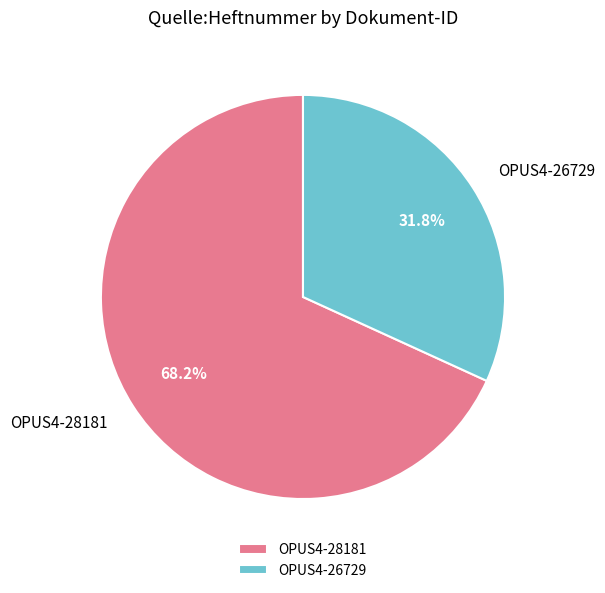

Combined, do OPUS4-26729 and OPUS4-28181 account for over 50%?

Yes